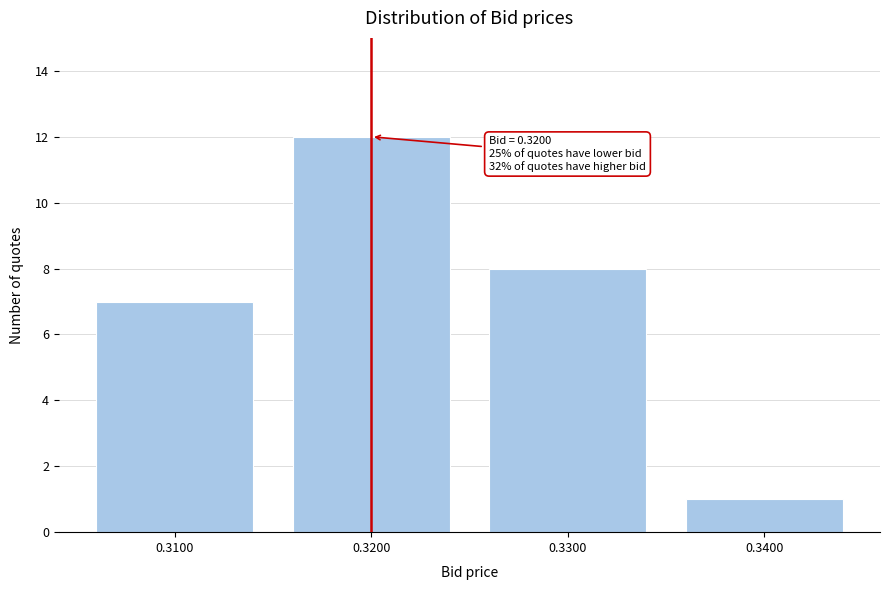

Reading left to right, what are all the values shown in this chart?

7	12	8	1